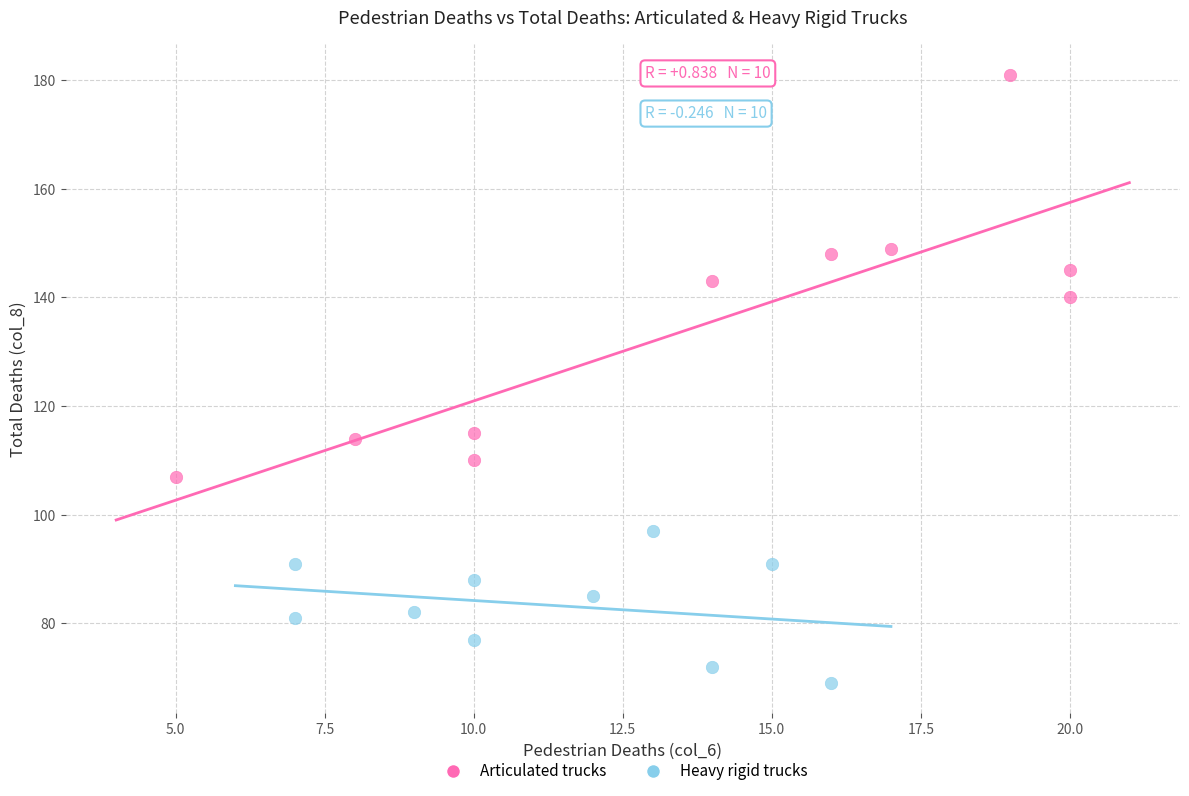

Which series has the widest spread of Y values?

Articulated trucks